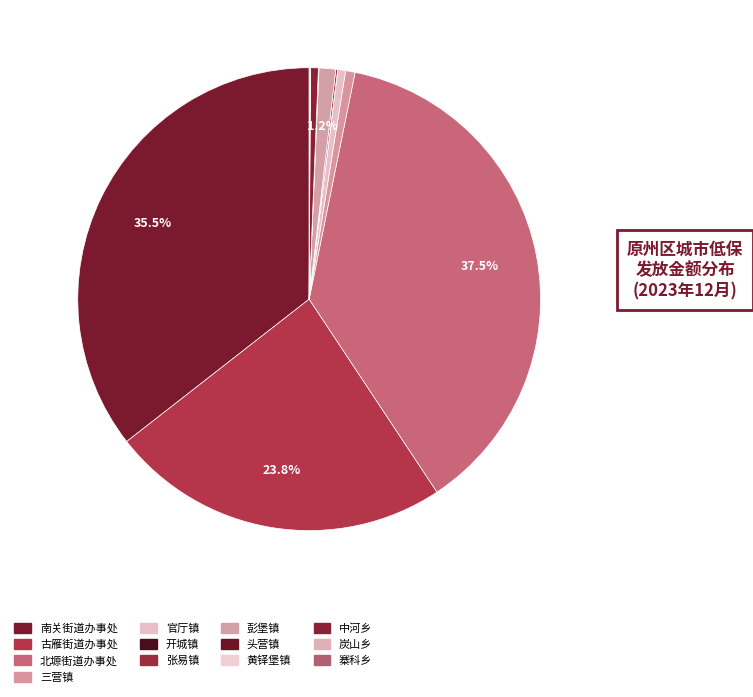

Is it true that 炭山乡 is 0% of the pie?

True